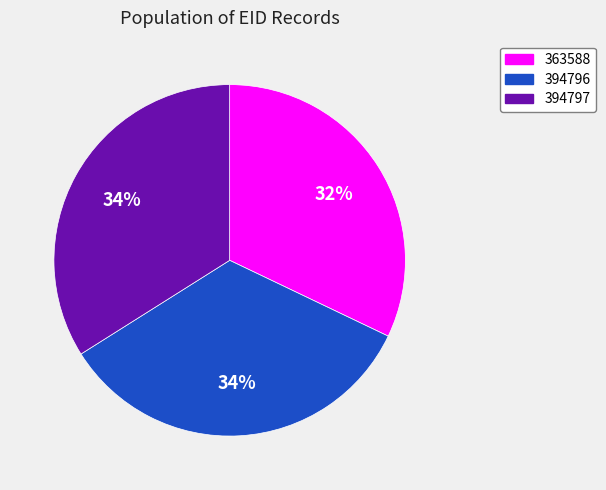

Is 394797 the majority of the pie?

No